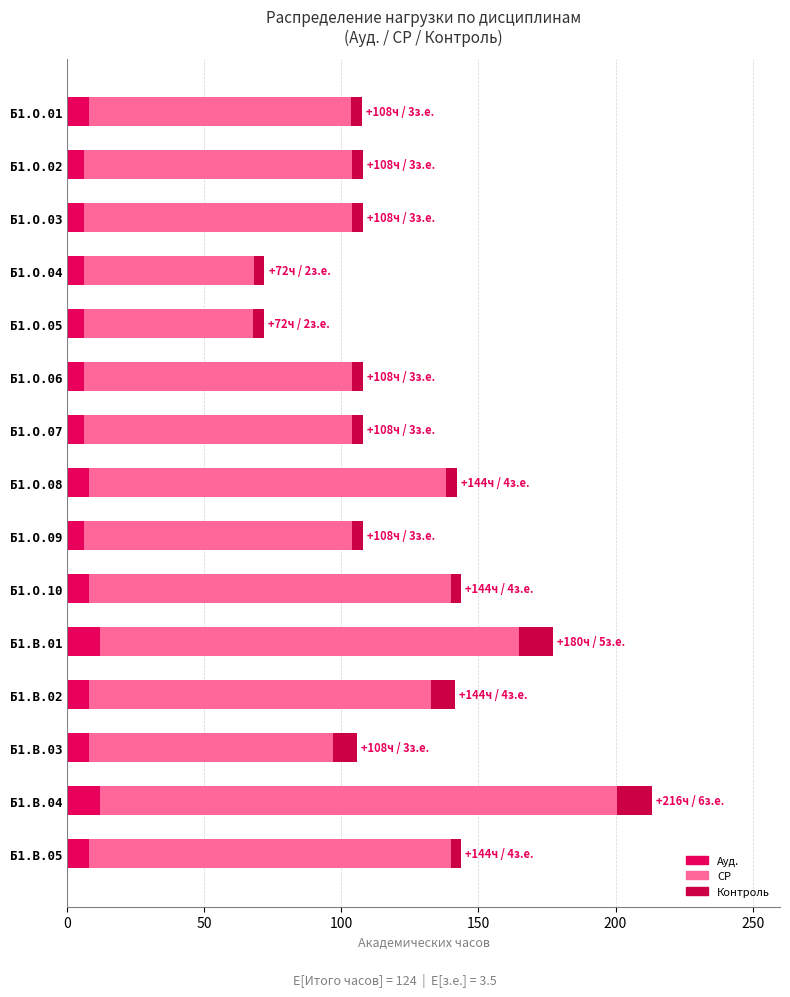

Which series has the largest range (max minus min)?

СР